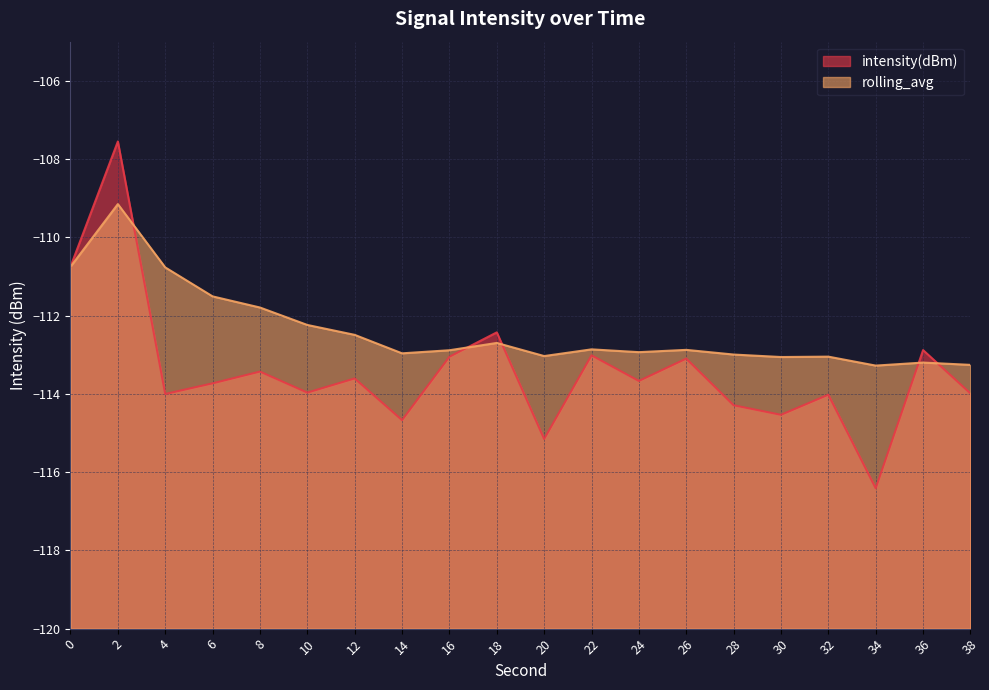

Count the number of categories in the chart.

20